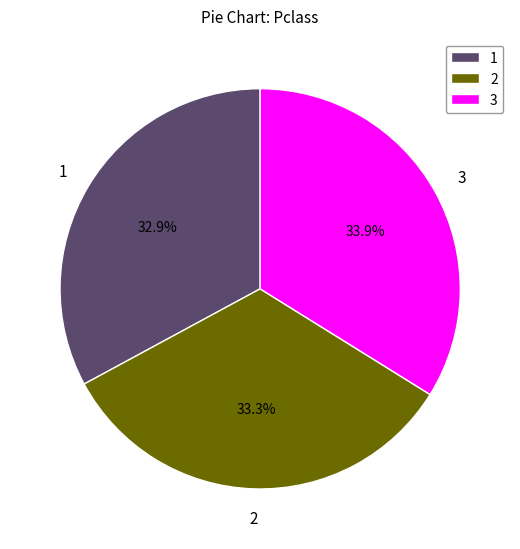

What is the ratio of the value at 2 to the value at 3?

1.0